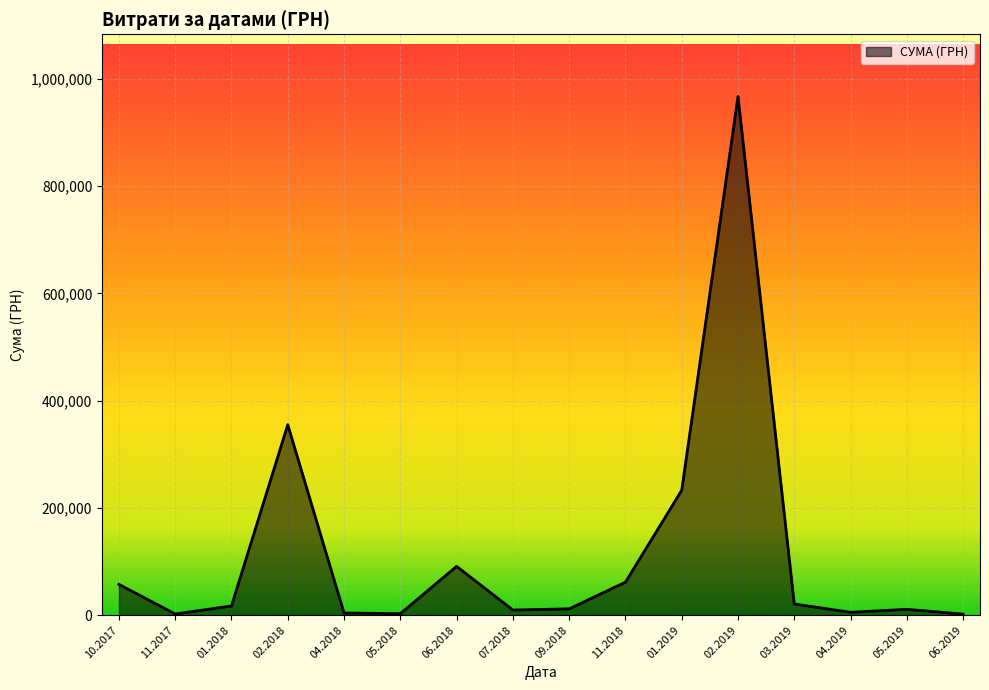

The value at 02.2018 is 539307.9. True or false?

False